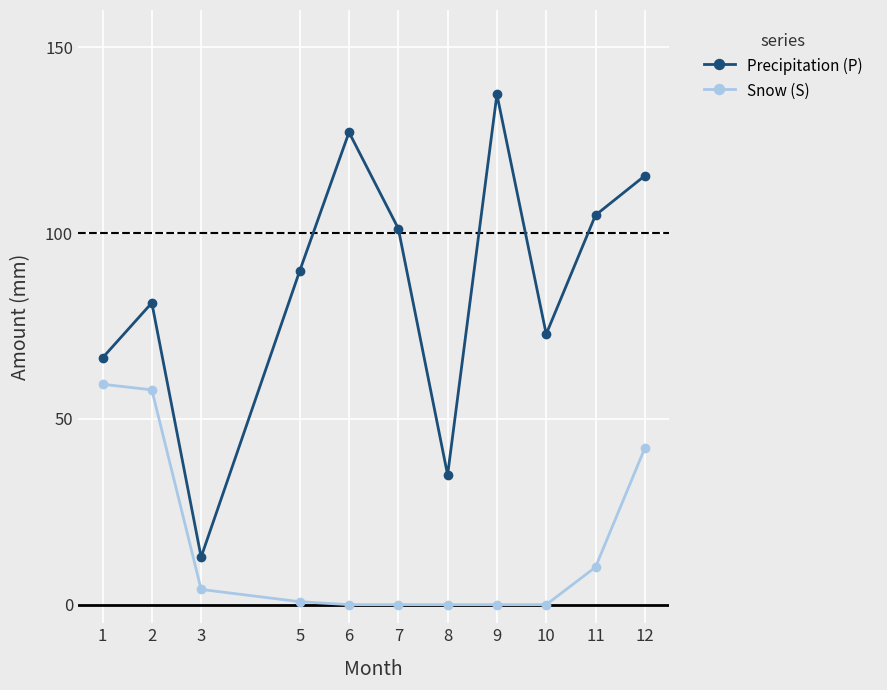

What are all the series names shown in the legend?

Precipitation (P), Snow (S)